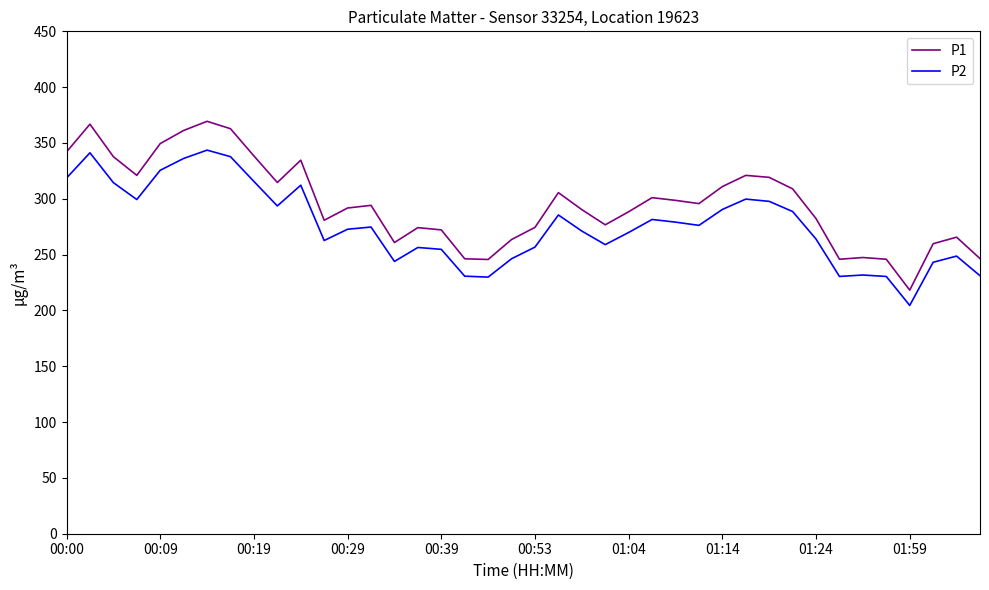

What is the maximum value shown in the chart?

369.4